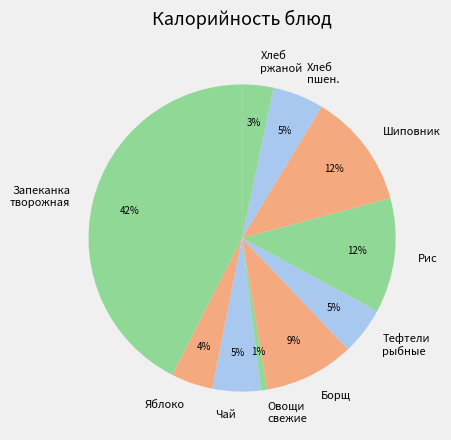

Between Запеканка творожная and Яблоко, which is larger?

Запеканка творожная